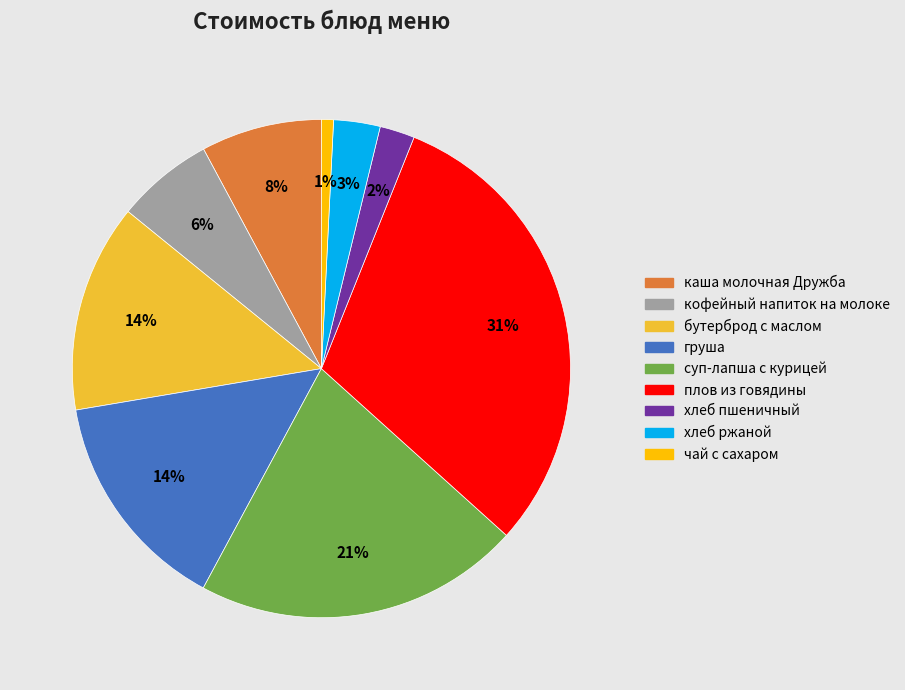

What is the ratio of the value at хлеб ржаной to the value at кофейный напиток на молоке?

0.5